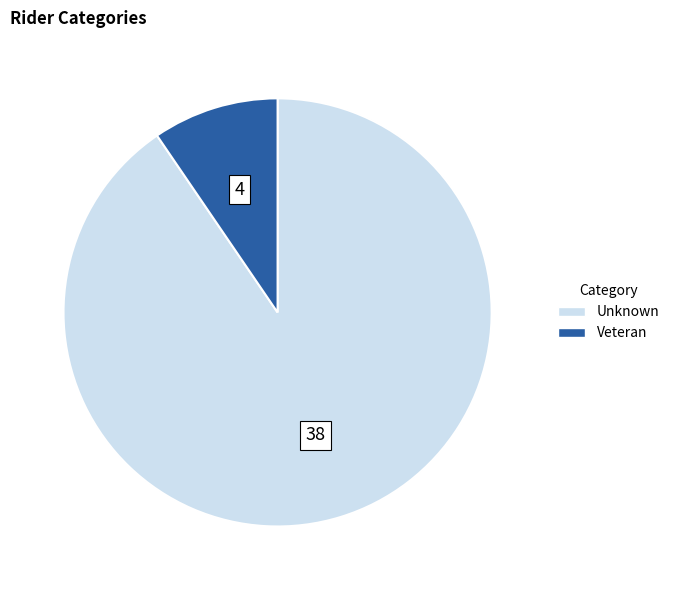

What is the majority slice?

Unknown